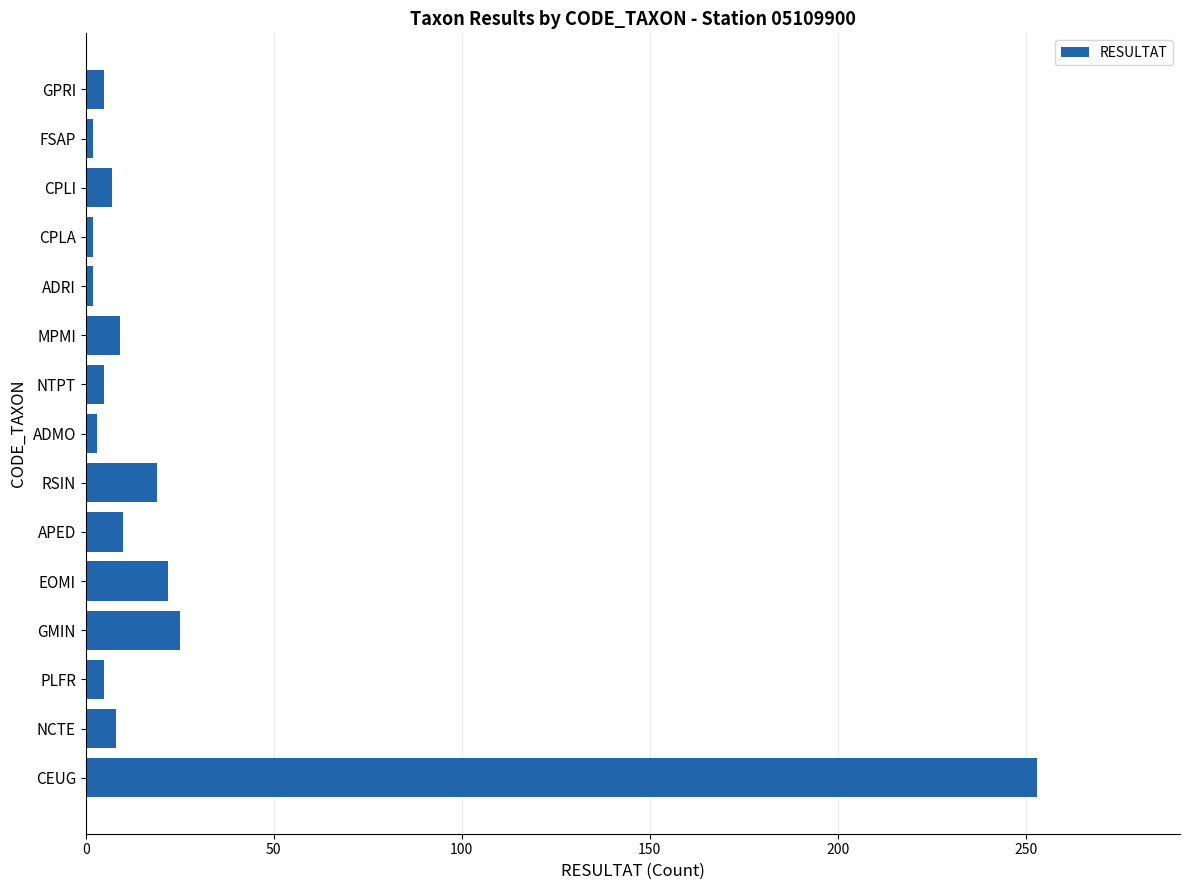

What is the difference between the maximum and minimum values?

251